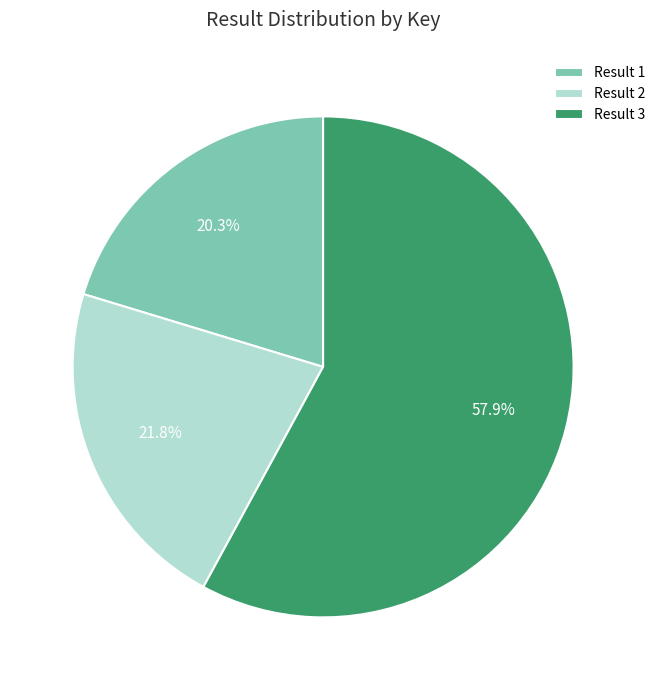

What is the ratio of the value at Result 2 to the value at Result 3?

0.4